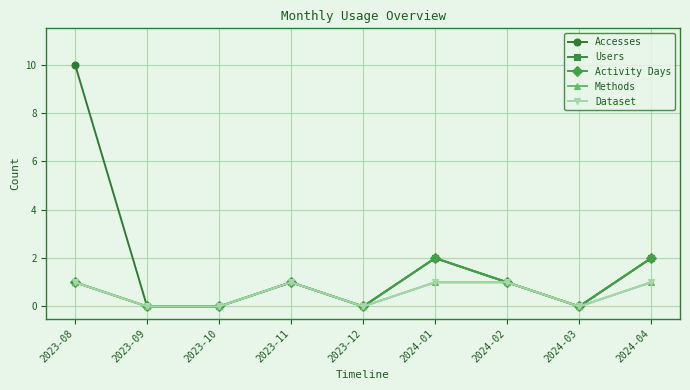

The value of Activity Days at 2023-09 is -1. True or false?

False